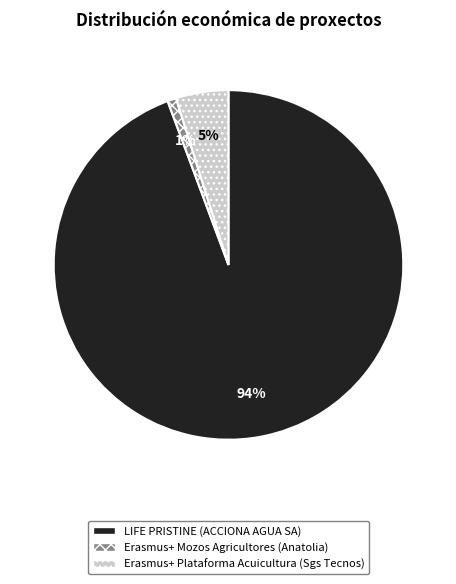

Does any single category account for the majority?

Yes